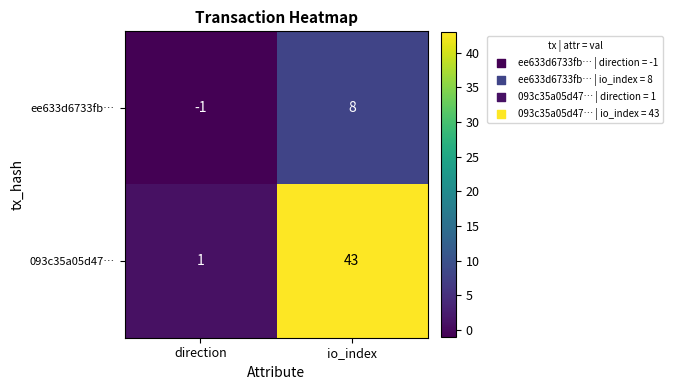

List the series in order of their peak value, highest first.

093c35a05d47…, ee633d6733fb…